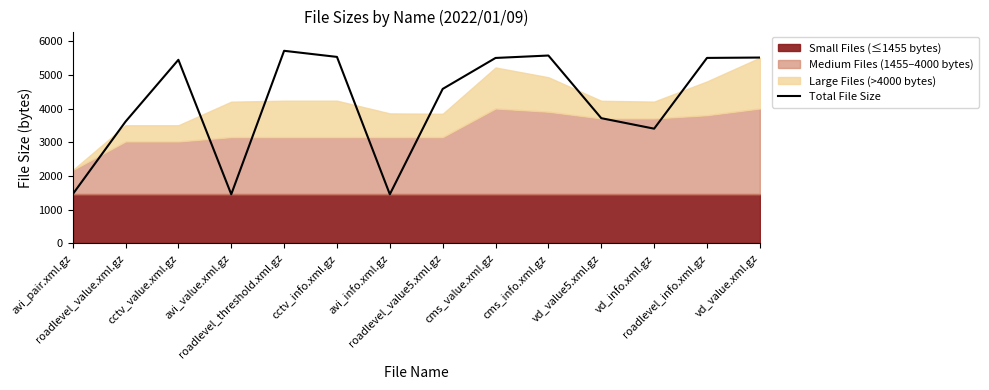

Reading left to right, what are all the values shown in this chart?

avi_pair.xml.gz=1455	roadlevel_value.xml.gz=3611	cctv_value.xml.gz=5445	avi_value.xml.gz=1455	roadlevel_threshold.xml.gz=5712	cctv_info.xml.gz=5531	avi_info.xml.gz=1455	roadlevel_value5.xml.gz=4581	cms_value.xml.gz=5500	cms_info.xml.gz=5572	vd_value5.xml.gz=3713	vd_info.xml.gz=3402	roadlevel_info.xml.gz=5501	vd_value.xml.gz=5512